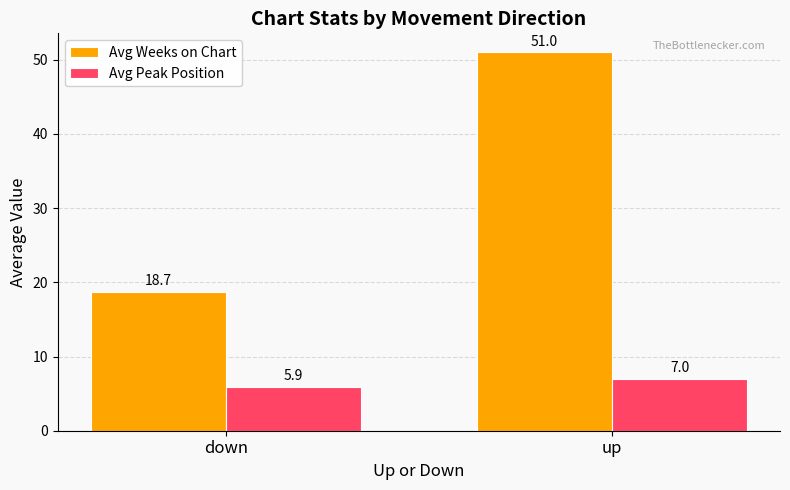

Rank the series by their average value, from highest to lowest.

Avg Weeks on Chart, Avg Peak Position